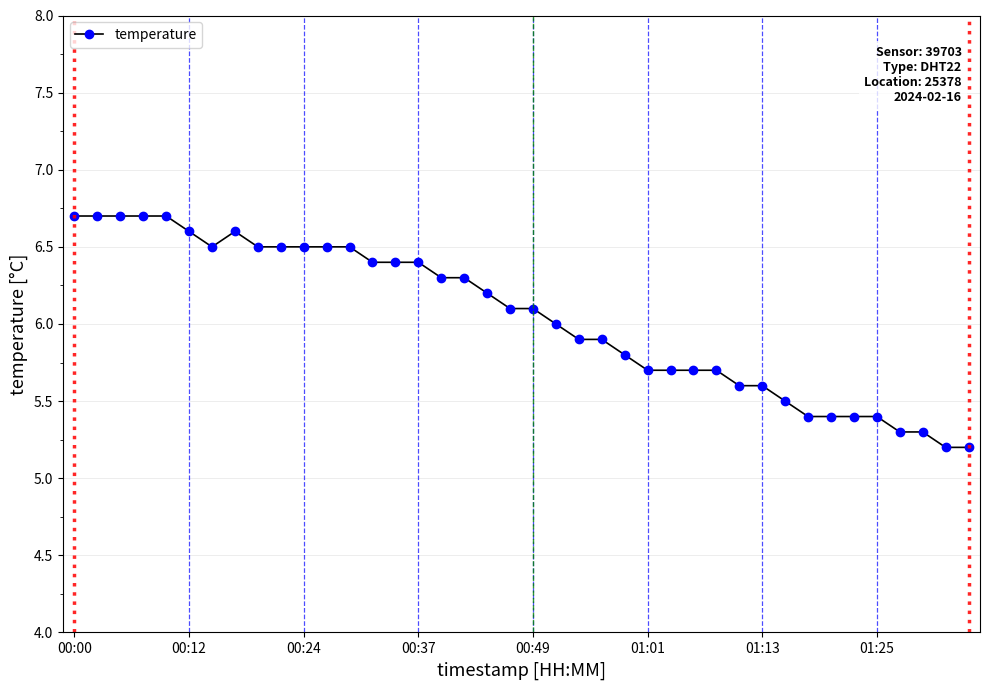

What is the value of the 37th point from the left?

5.3